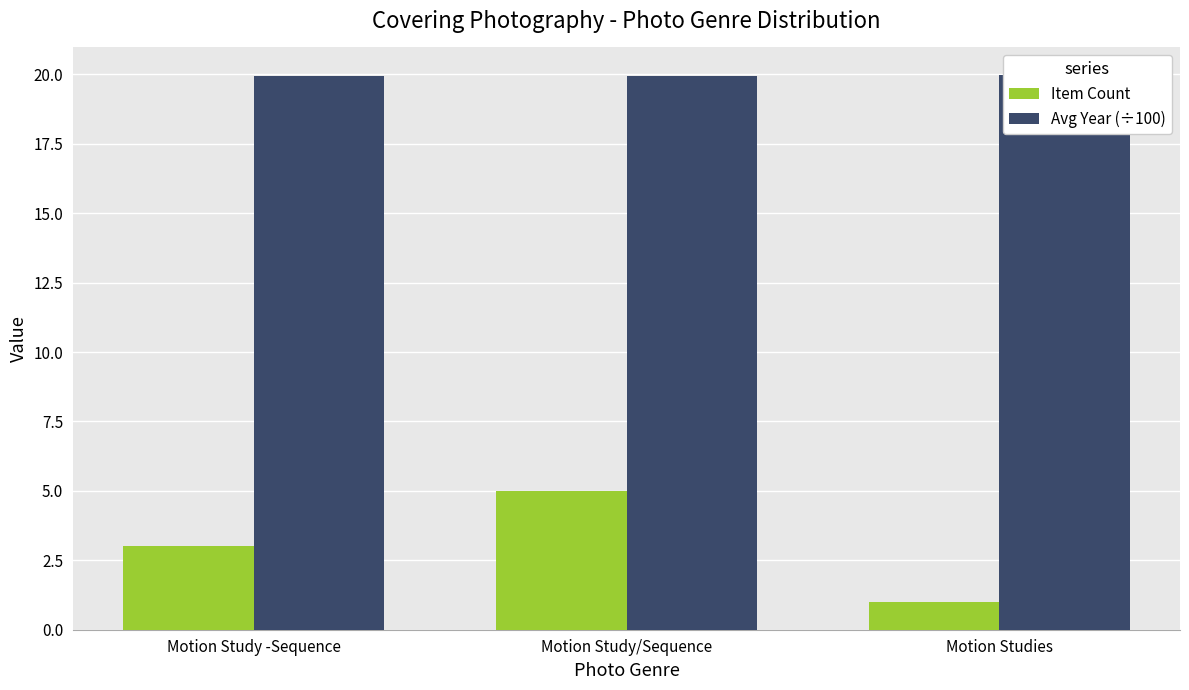

What is the value of the Avg Year (÷100) bar at the 3rd from the left?

20.0